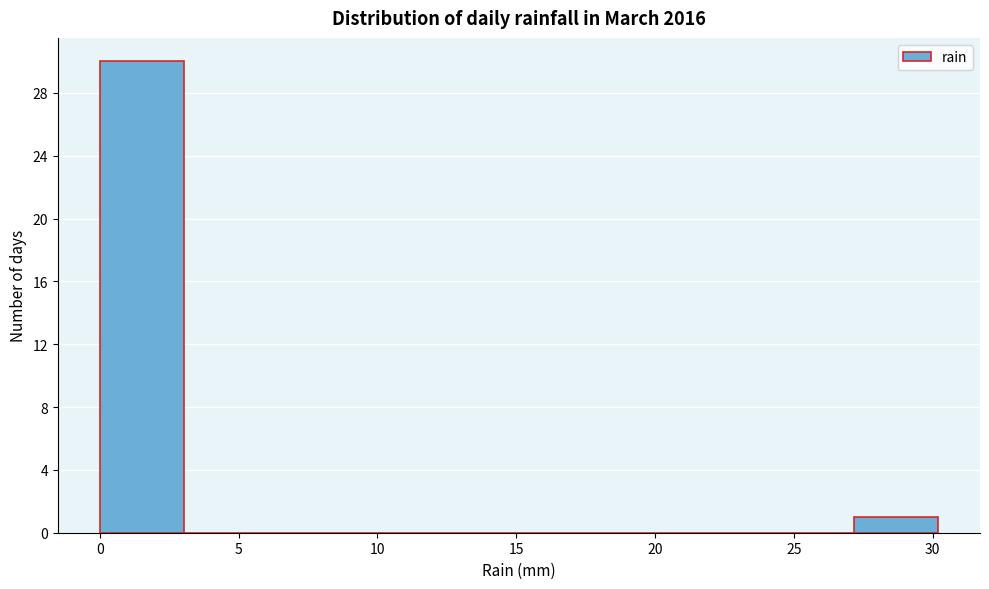

What is the height of the bar covering 0 to 3 on the x-axis? Neither the bar edges nor the heights are printed on the chart, so give them approximately, as read against the axes.

30